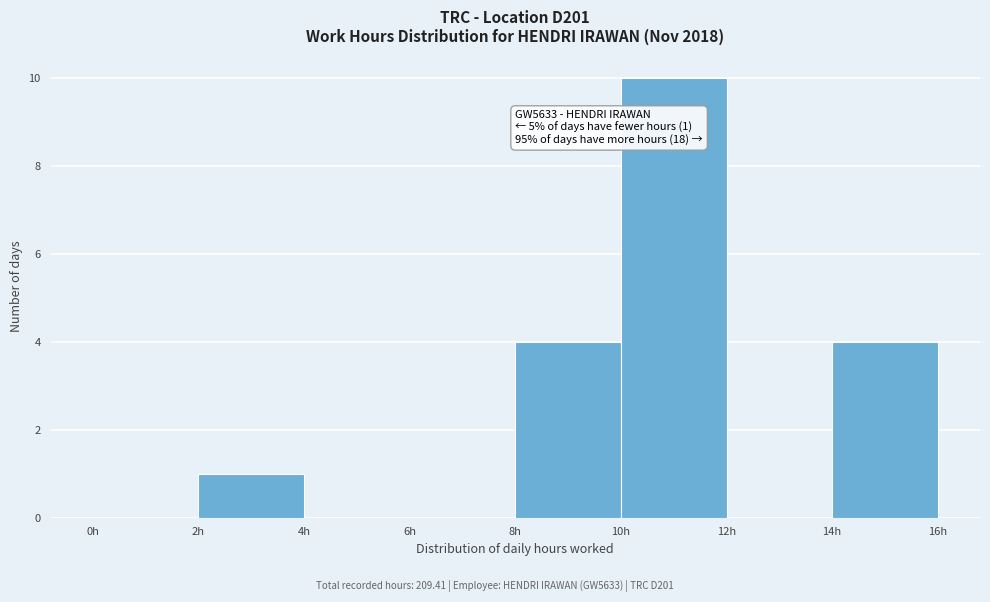

Over which range of the x-axis is the bar tallest?

10 to 12